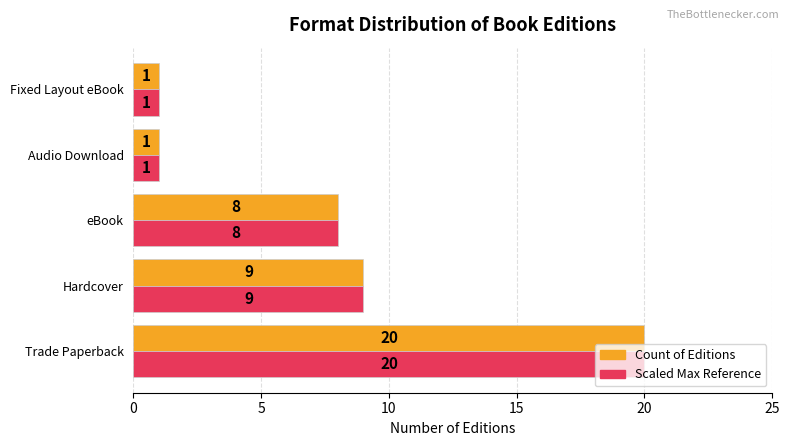

The Count of Editions series shows 4 at eBook. True or false?

False